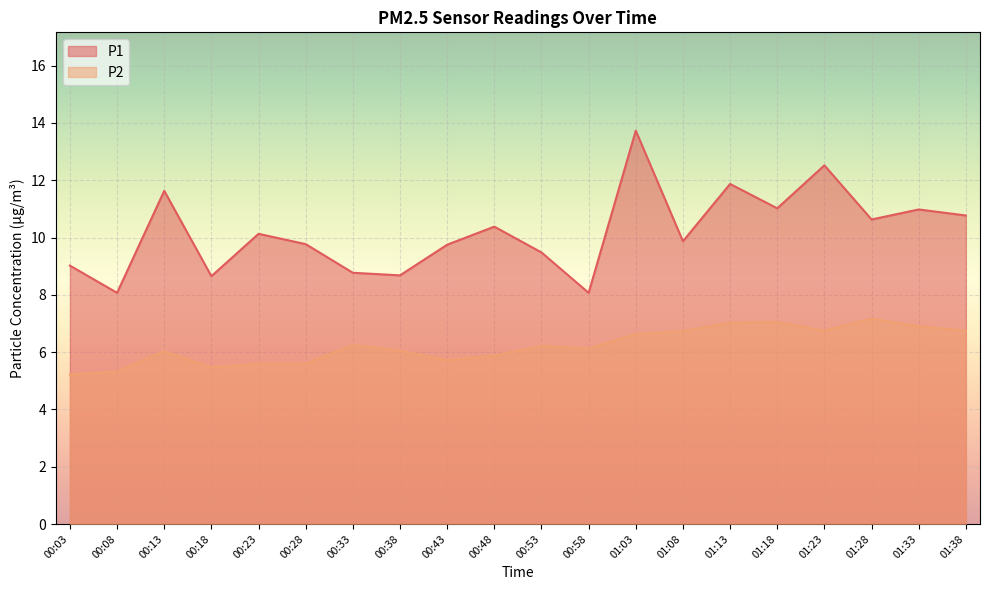

What position from the right is 01:13?

6